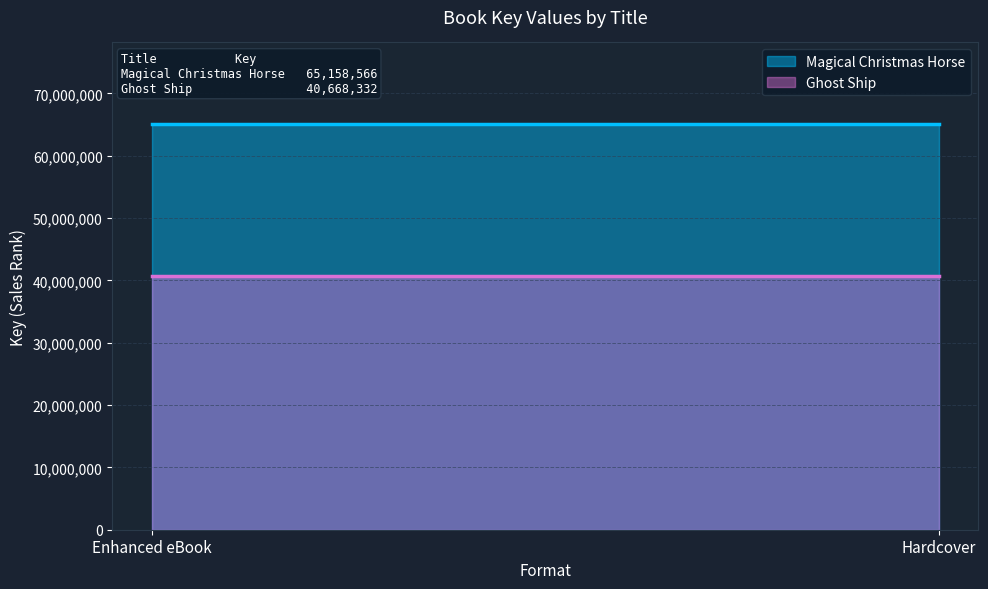

How many lines are shown in the chart?

2